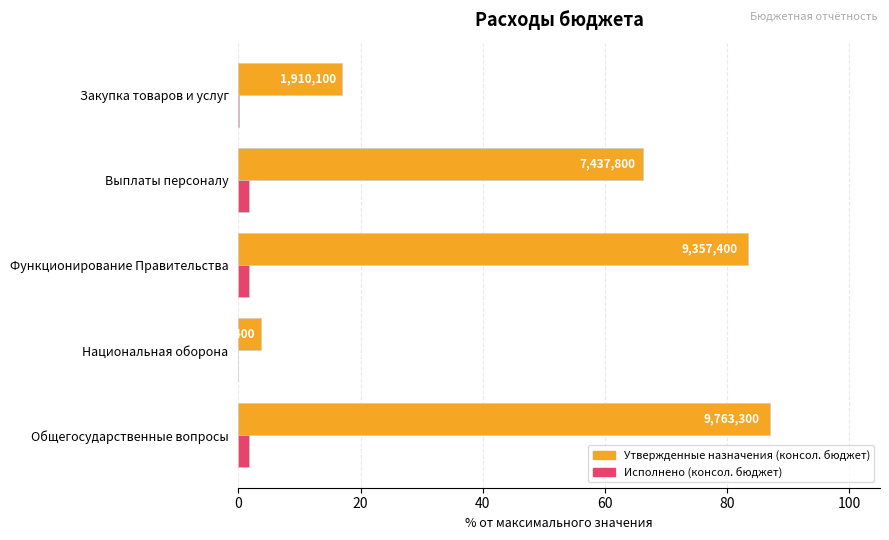

Rank the series by their average value, from highest to lowest.

Утвержденные назначения (консол. бюджет), Исполнено (консол. бюджет)